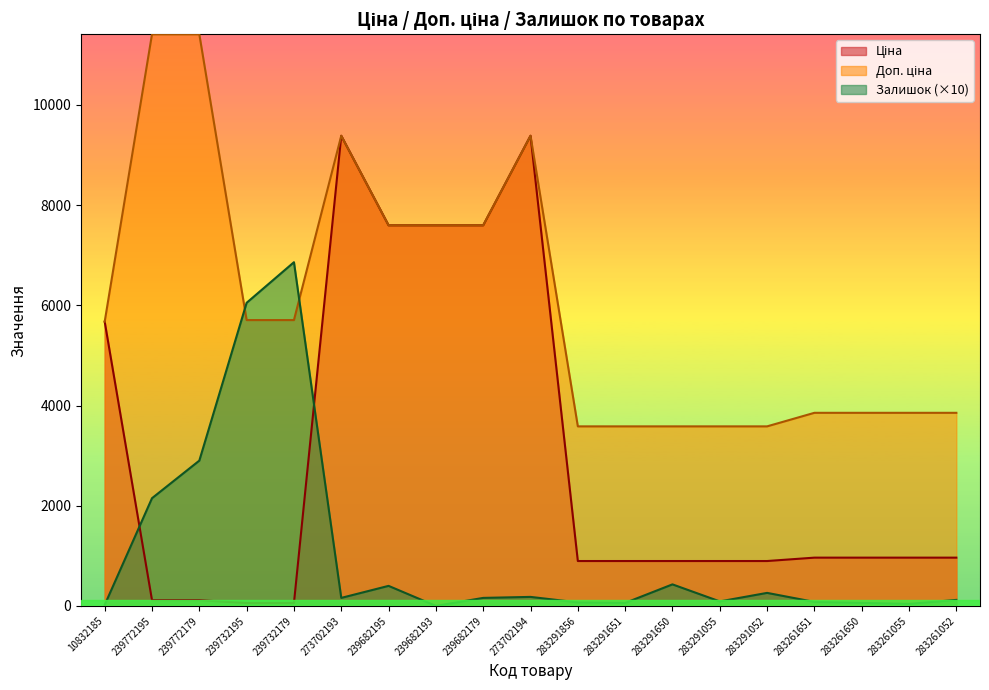

Where do Ціна and Залишок first cross each other?

10832185 and 239772195